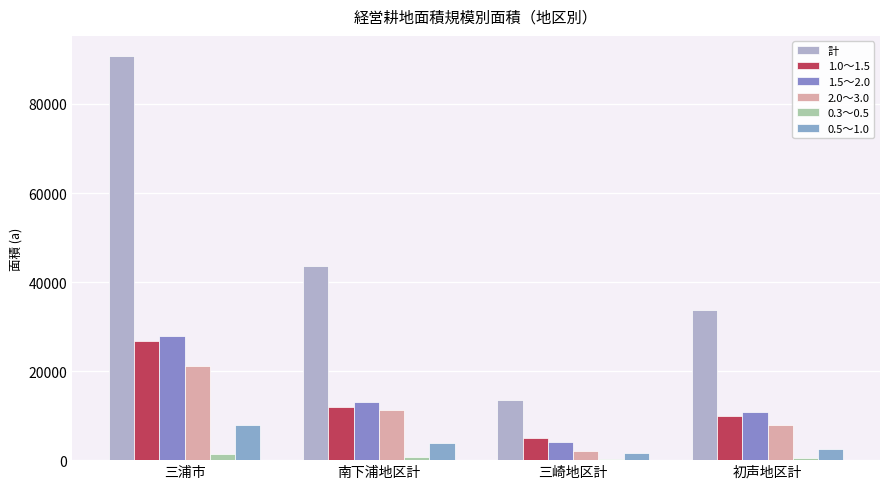

Between 三浦市 and 南下浦地区計, which series saw the biggest shift?

計